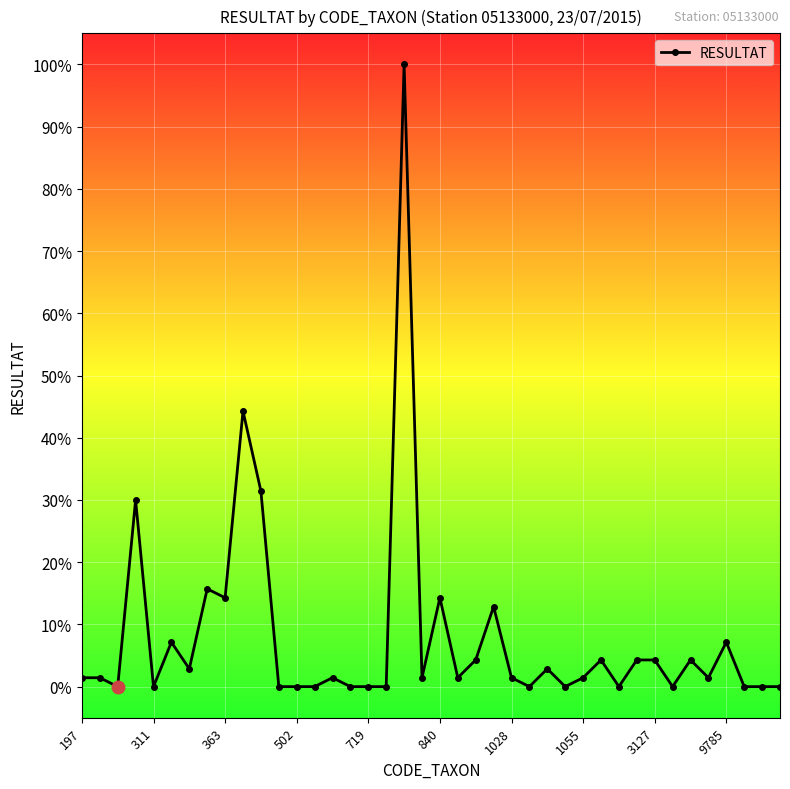

True or false: there are more than 2 points higher than both neighbors.

True